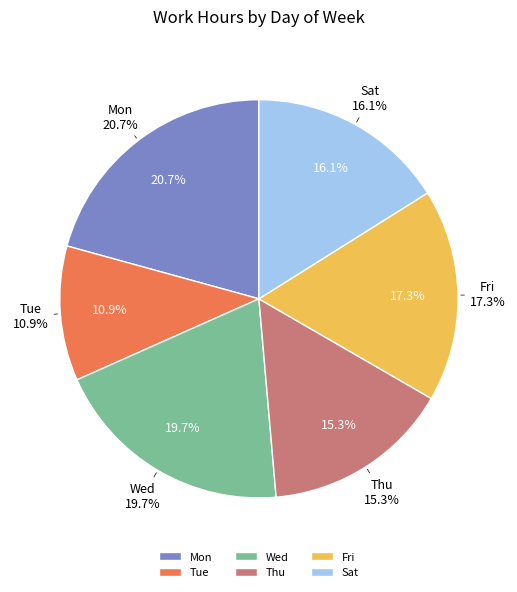

What is the ratio of the value at Sat to the value at Thu?

1.1